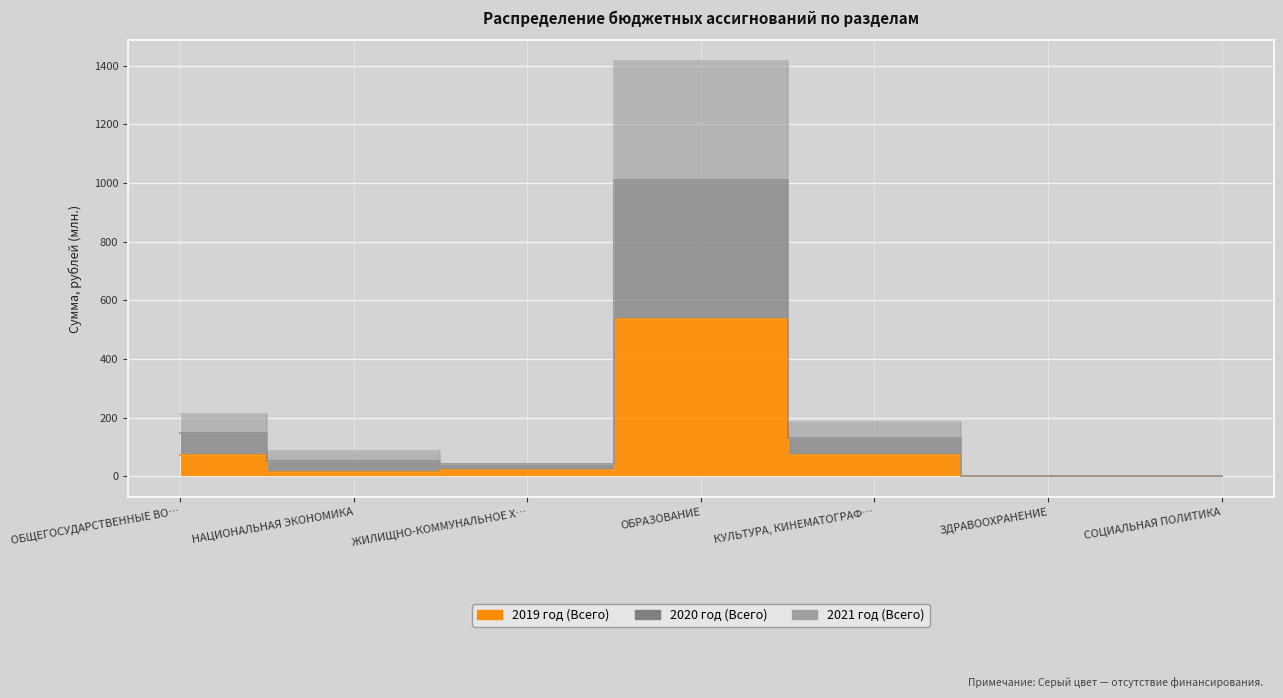

Is the value of 2020 год (Всего) at СОЦИАЛЬНАЯ ПОЛИТИКА greater than the value of 2019 год (Всего) at КУЛЬТУРА, КИНЕМАТОГРАФ…?

No